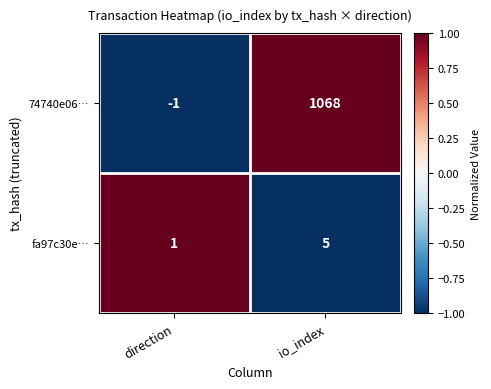

Which series has the largest total across all categories?

74740e06…